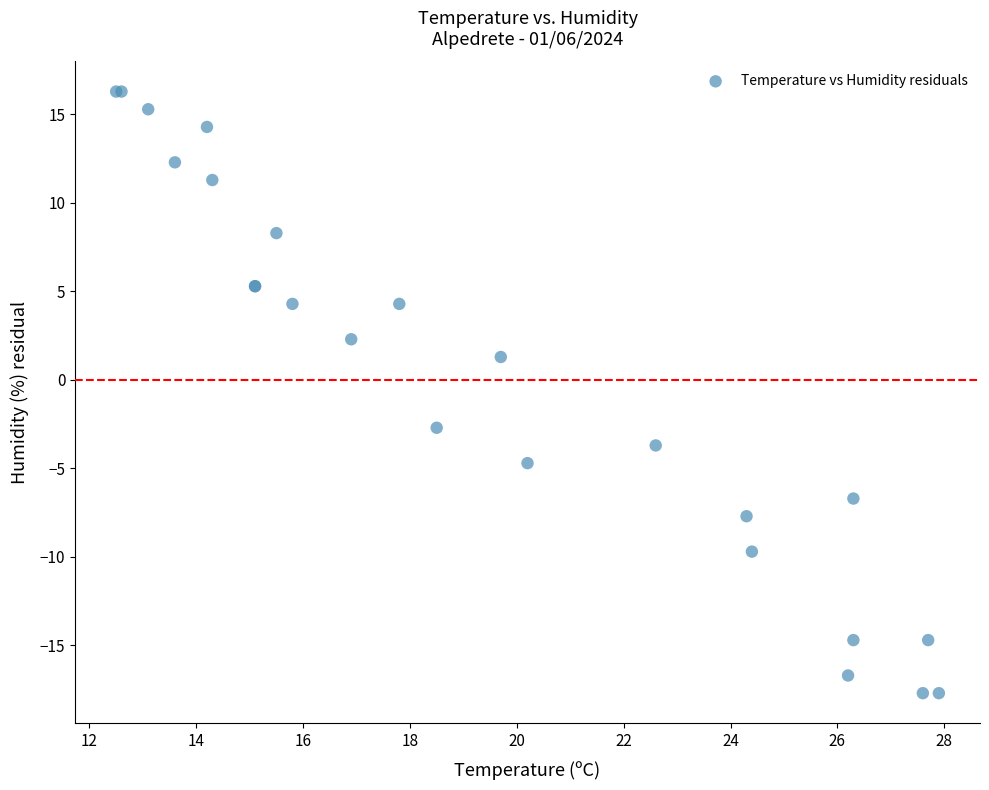

What Y value in the scatter plot is closest to 0?

1.3